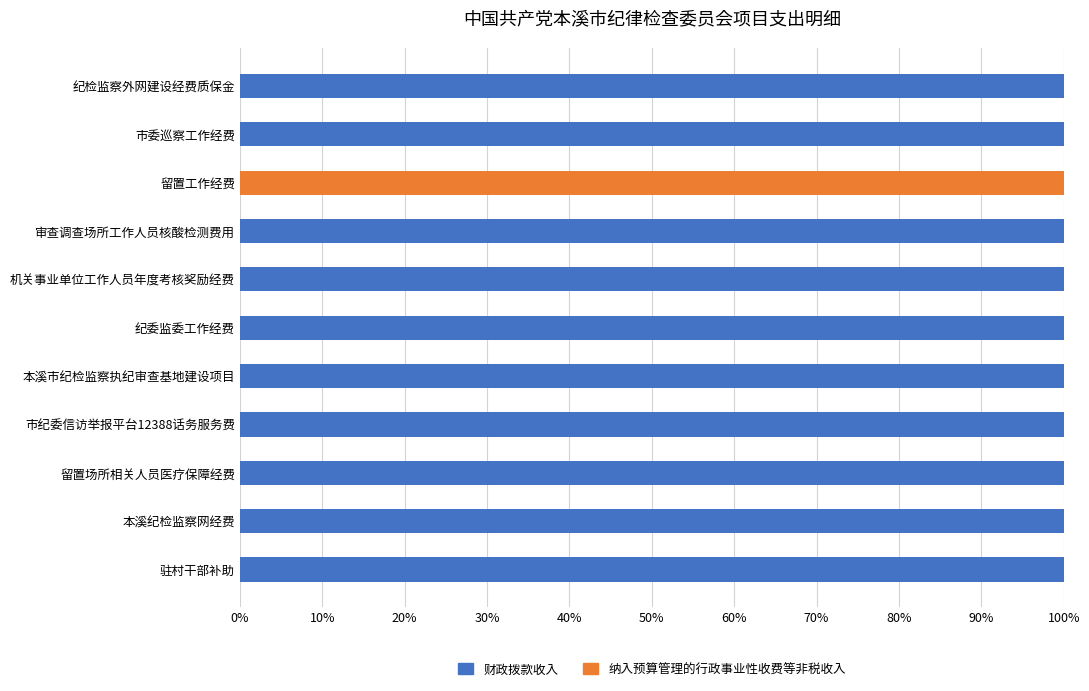

Is it true that 财政拨款收入 equals 132 at 市纪委信访举报平台12388话务服务费?

False